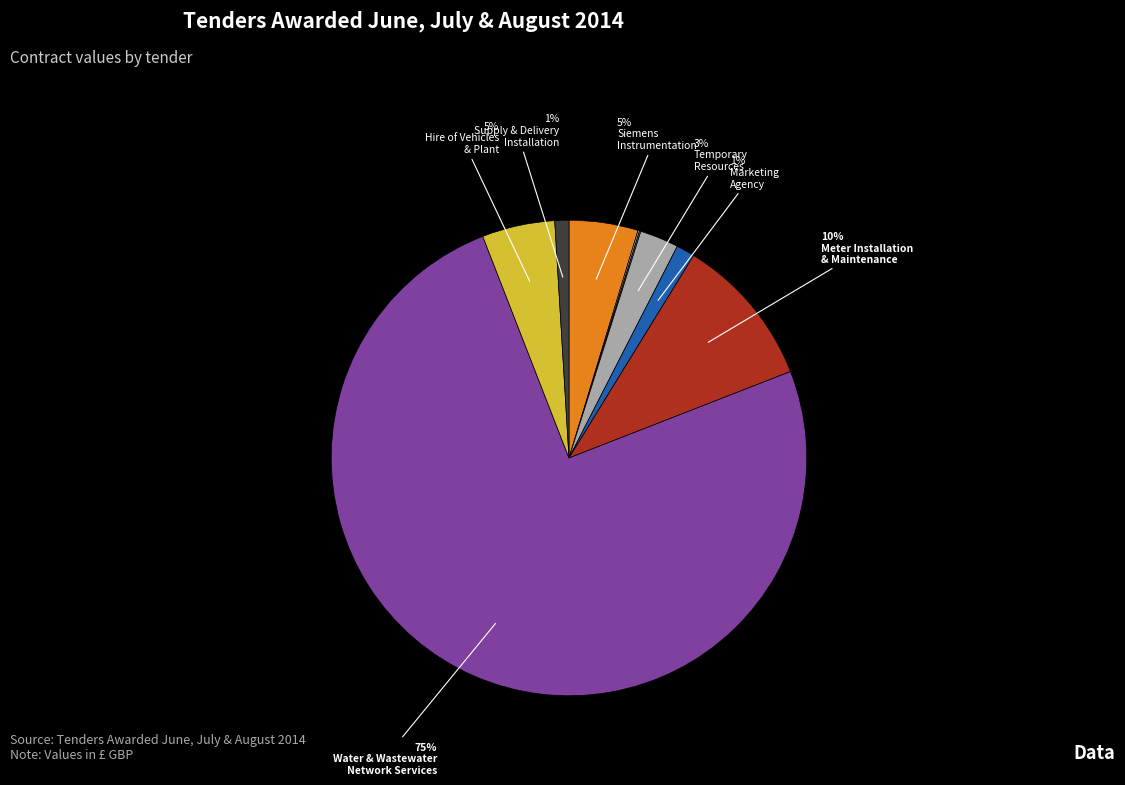

Which category has the biggest portion of the pie?

C665 – Water & Wastewater Network Services